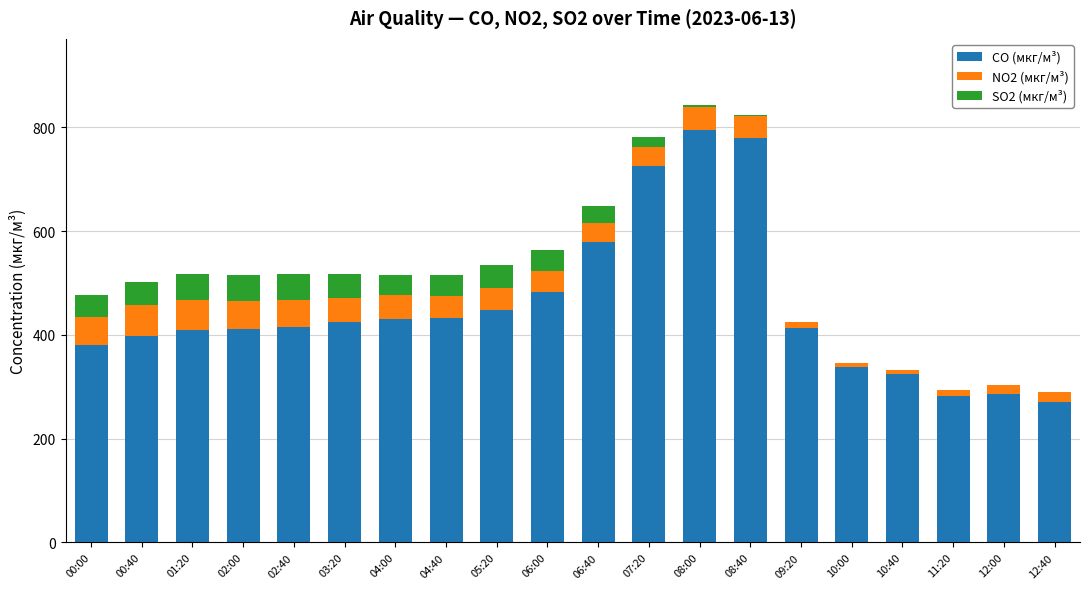

The value of CO (мкг/м³) at 07:20 is 726.3. True or false?

True